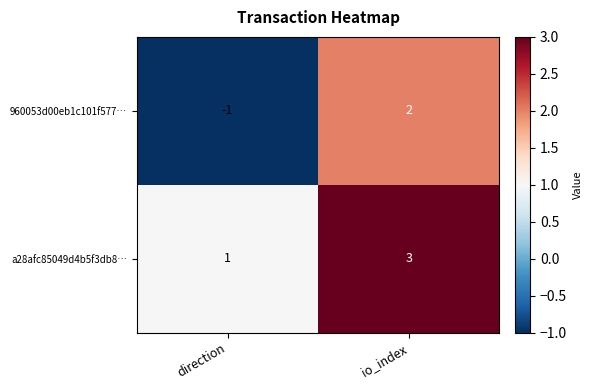

Rank the series by their maximum value, from highest to lowest.

a28afc85049d4b5f3db8…, 960053d00eb1c101f577…